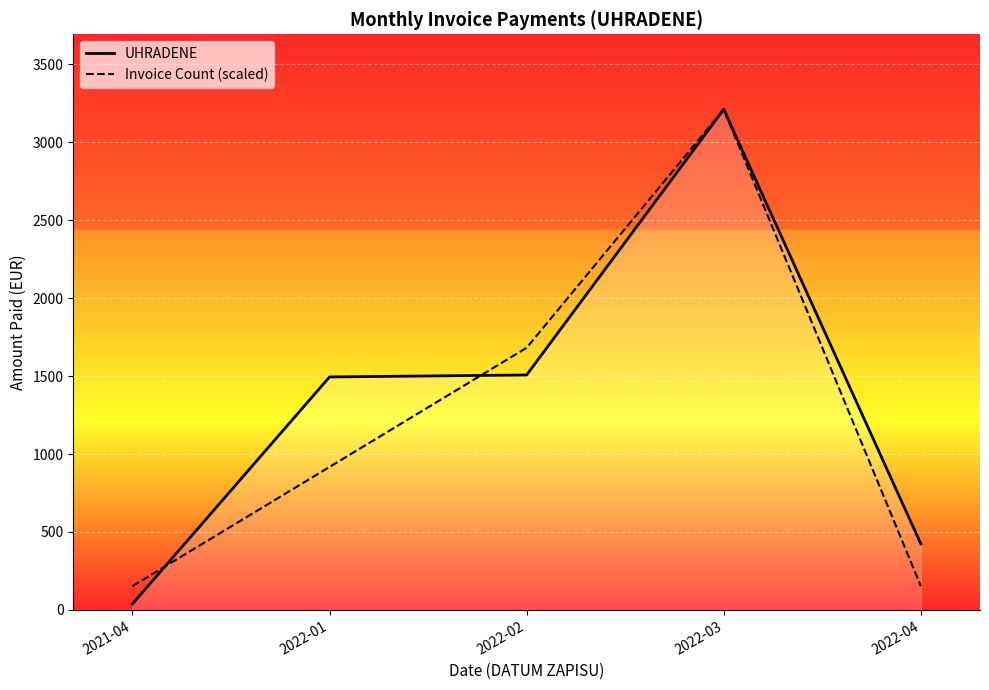

What is the lowest value of the Invoice Count (scaled) series?

152.8